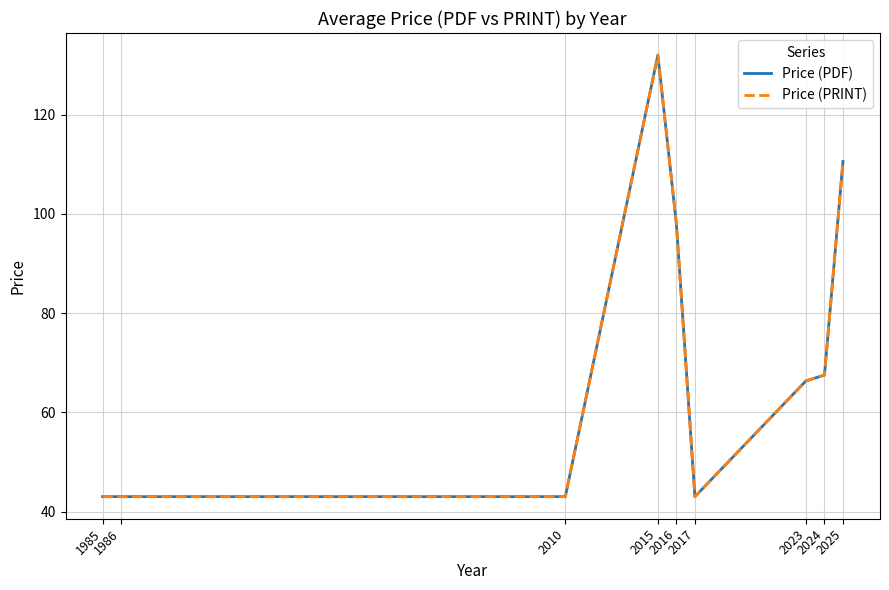

What is the highest value of the Price (PDF) series?

132.0